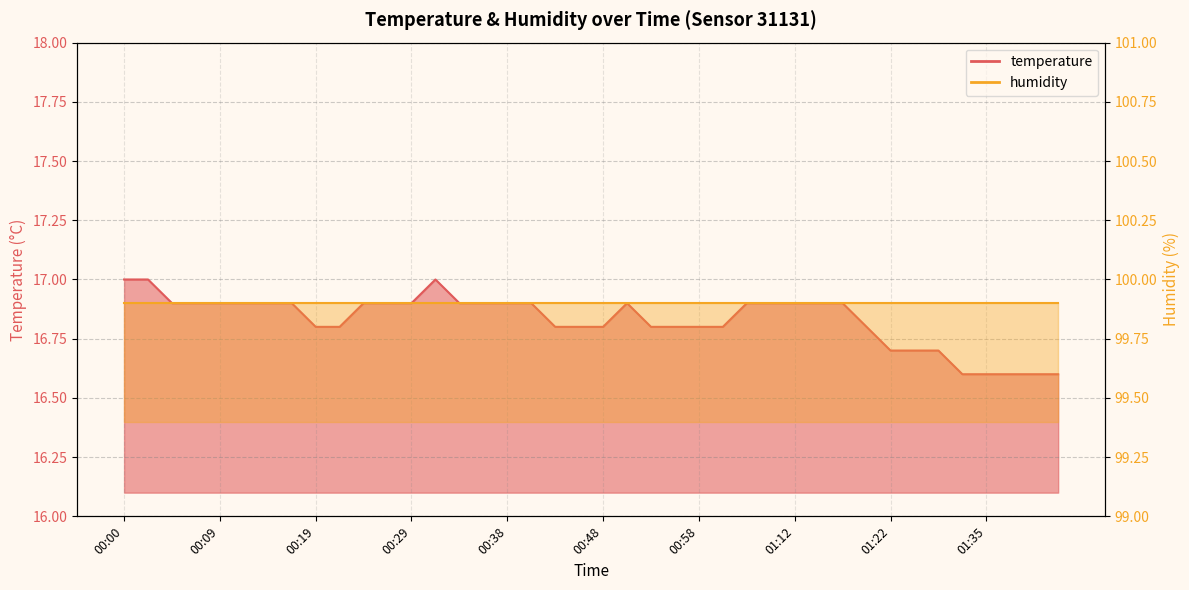

What is the value of the 40th point from the left?

16.6